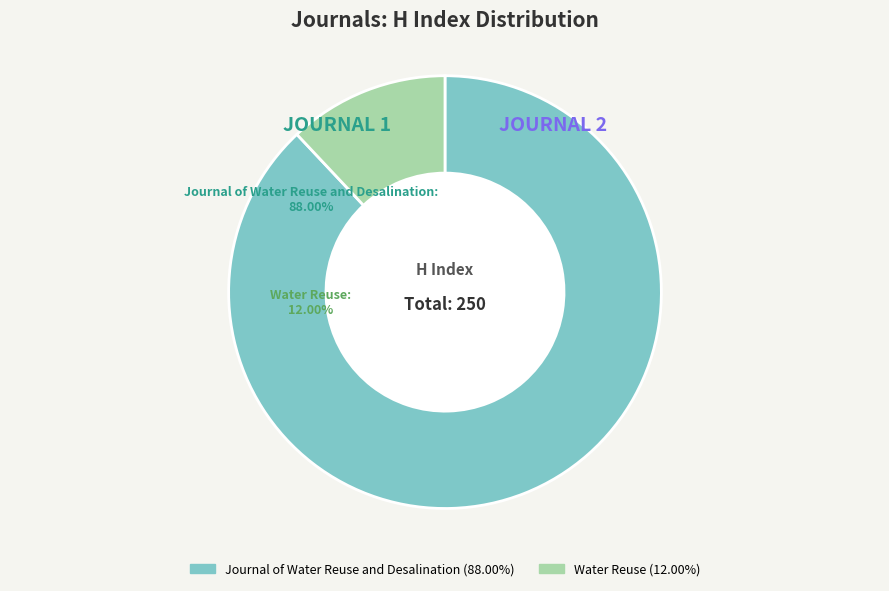

To the nearest percent, what portion does Water Reuse represent?

12%